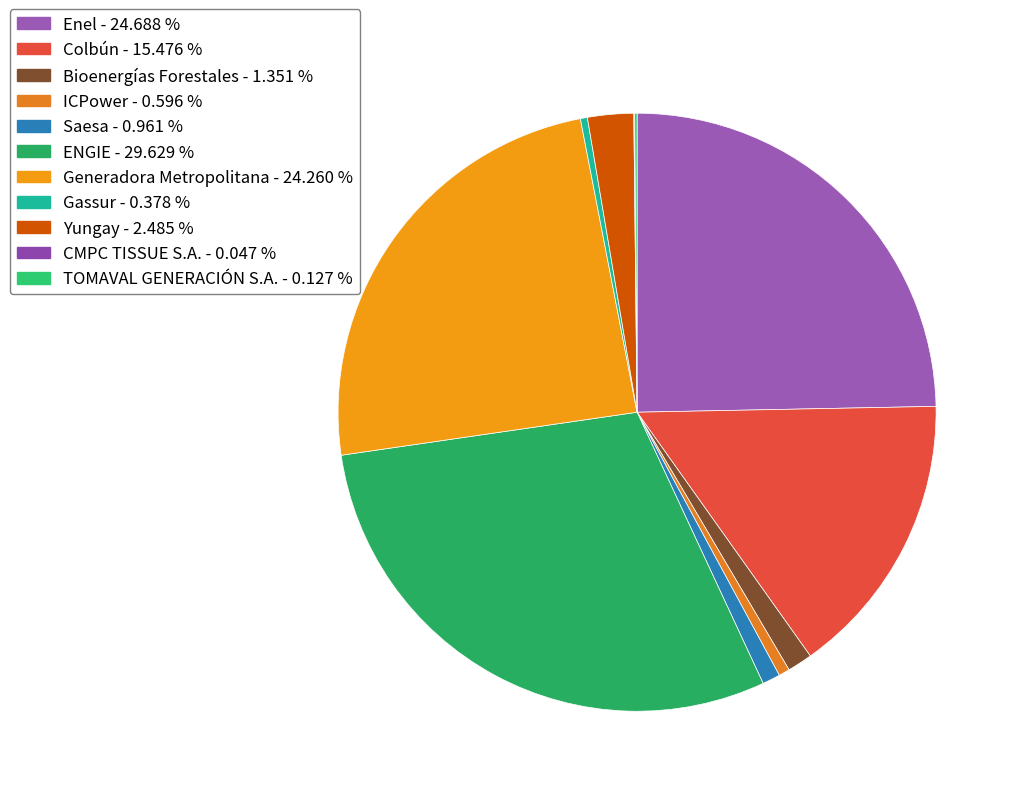

Is it true that ENGIE is 41% of the pie?

False